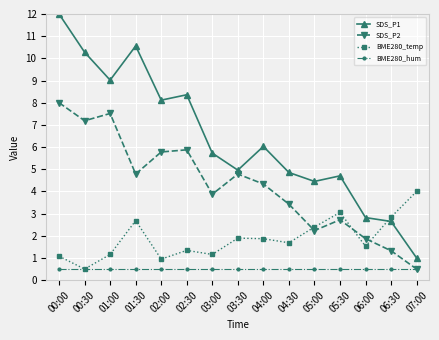

Rank the categories by SDS_P1 value from highest to lowest.

00:00, 01:30, 00:30, 01:00, 02:30, 02:00, 04:00, 03:00, 03:30, 04:30, 05:30, 05:00, 06:00, 06:30, 07:00